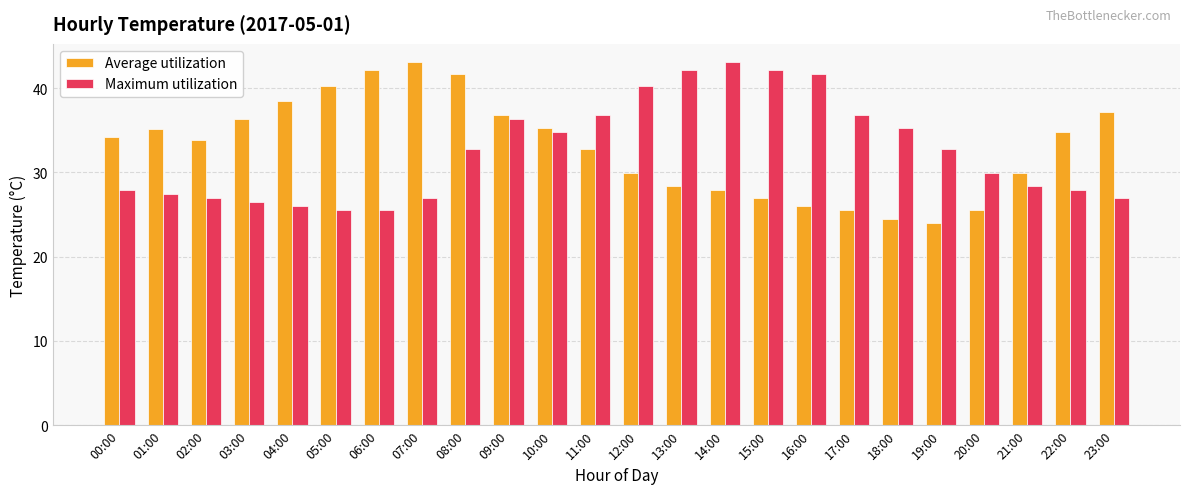

Reading left to right, transcribe all the data shown in this chart.

Average utilization: 34.2	35.1	33.8	36.3	38.5	40.2	42.1	43.1	41.7	36.8	35.3	32.8	29.9	28.4	27.9	27.0	26.0	25.5	24.5	24.0	25.5	29.9	34.8	37.2
Maximum utilization: 27.9	27.4	27.0	26.5	26.0	25.5	25.5	27.0	32.8	36.3	34.8	36.8	40.2	42.1	43.1	42.1	41.7	36.8	35.3	32.8	29.9	28.4	27.9	27.0